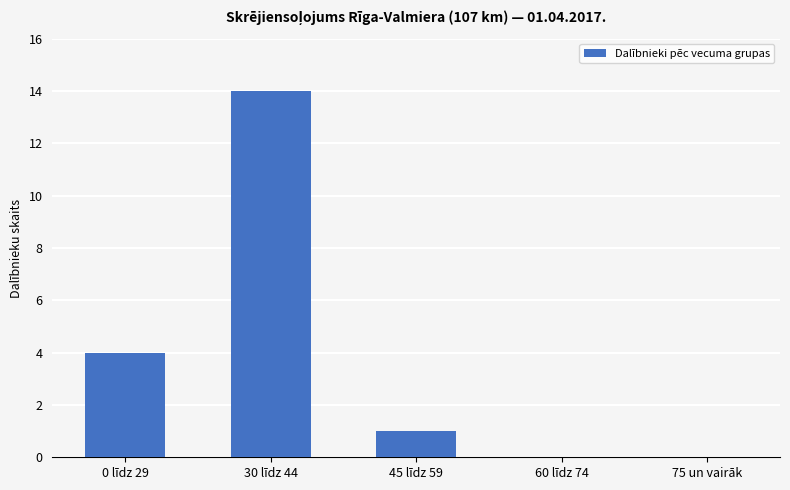

How many data points does each series have?

5